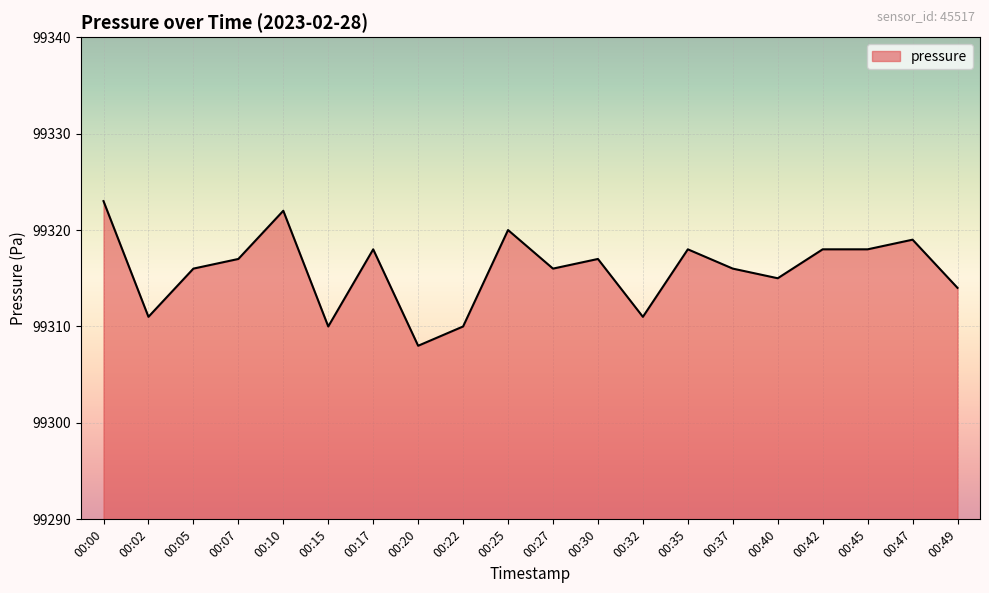

What is the ratio of the value at 00:35 to the value at 00:10?

1.0